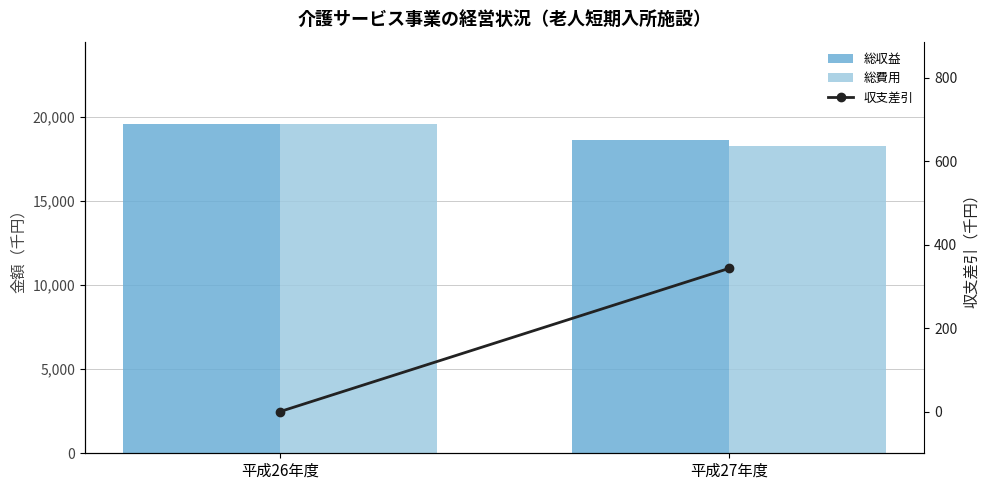

Is the value of 総費用 at 平成26年度 greater than the value of 総収益 at 平成26年度?

No